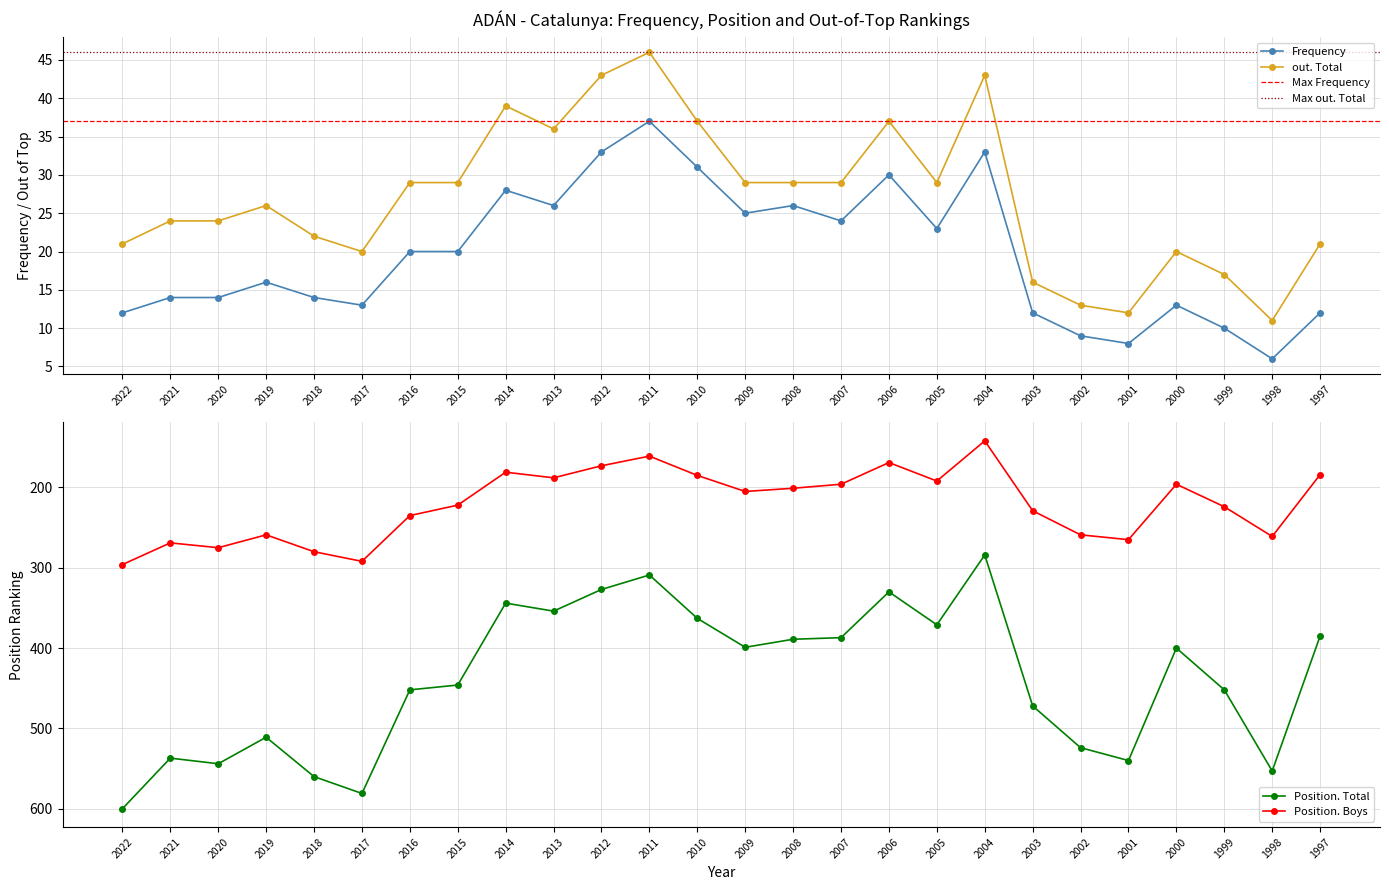

Does the chart display data point markers on the line(s)?

Yes